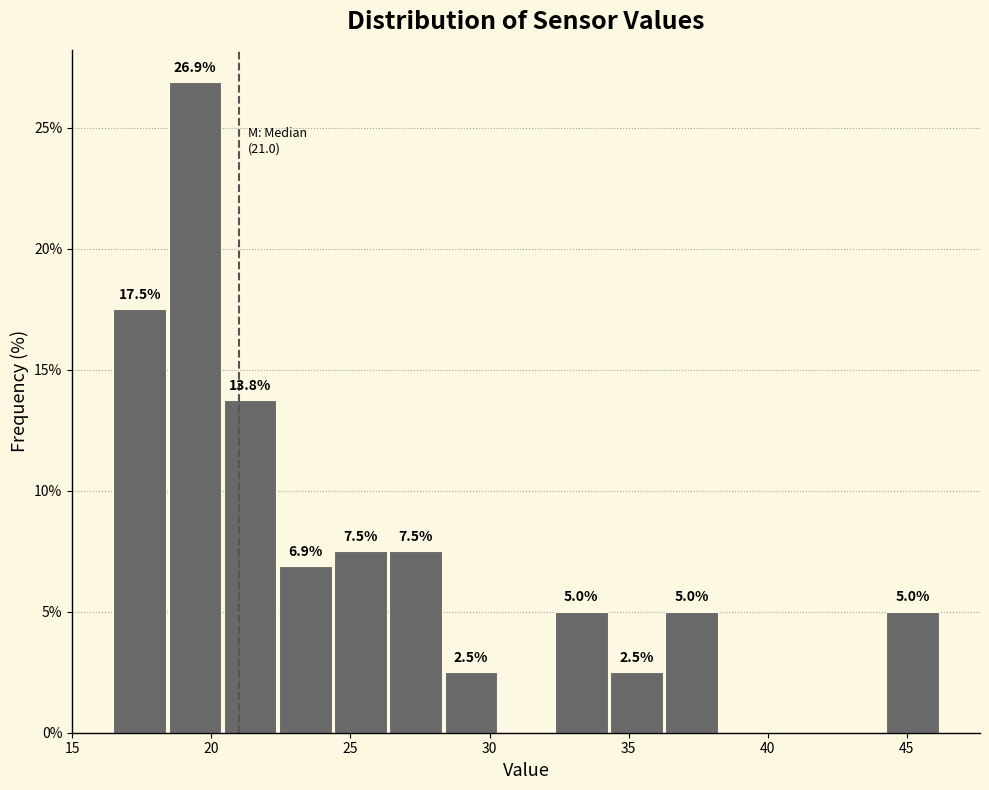

Around what value on the x-axis is the tallest bar? Give the approximate position of its centre, as read against the axis.

19.5